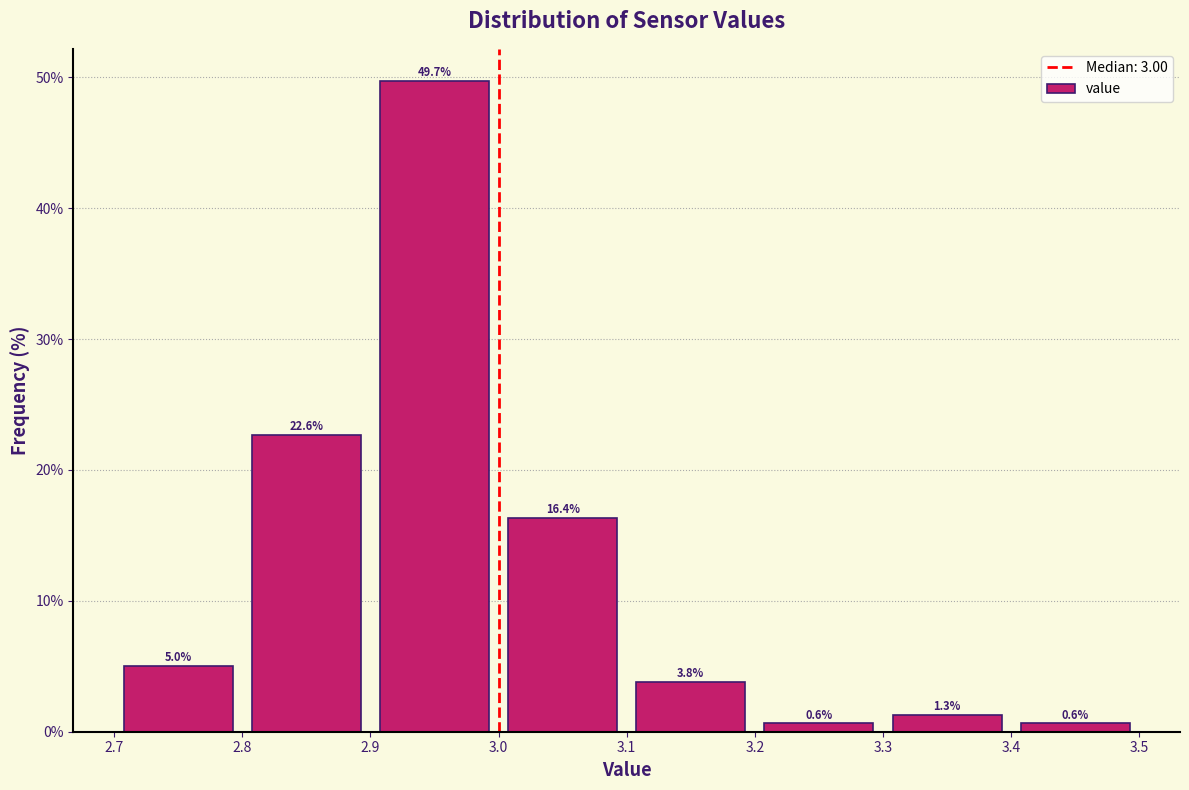

What is the height of the bar covering 3.1 to 3.2 on the x-axis?

3.8